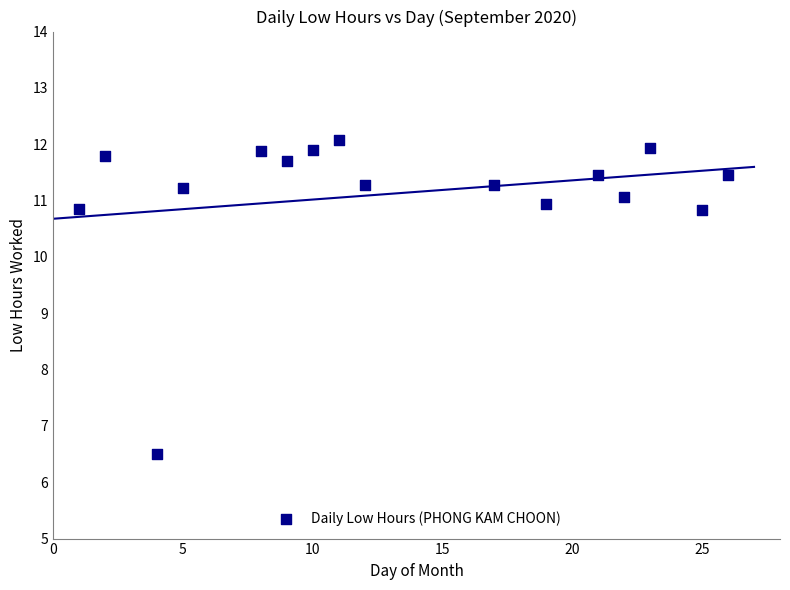

What is the range of Y values (max minus min)?

5.6